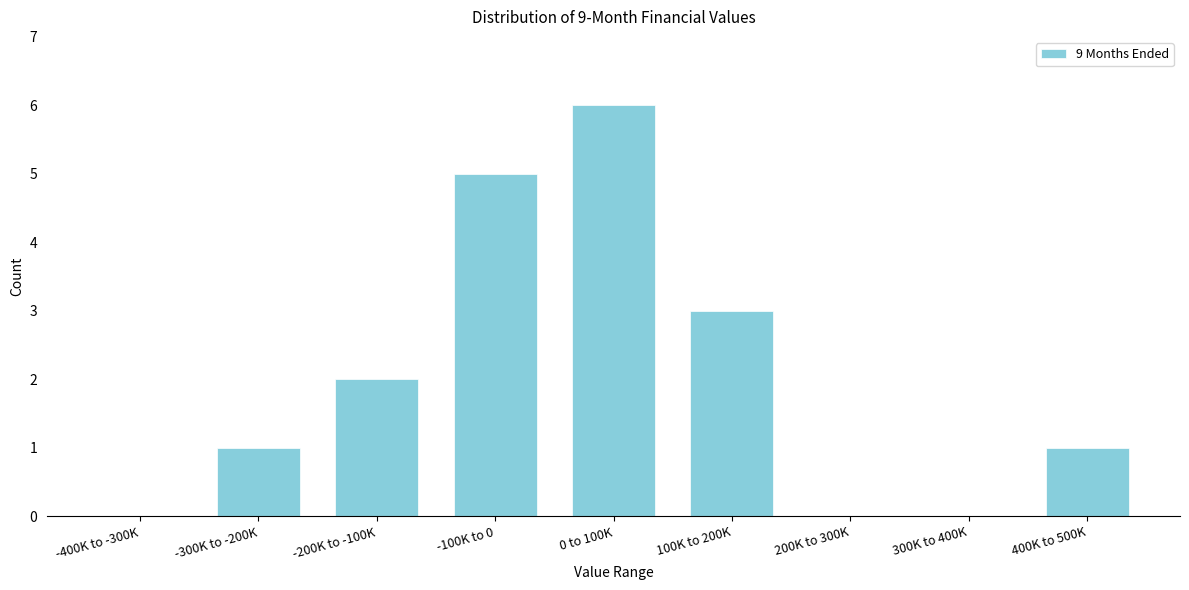

Reading left to right, list all the values displayed in this chart.

-400K to -300K=0	-300K to -200K=1	-200K to -100K=2	-100K to 0=5	0 to 100K=6	100K to 200K=3	200K to 300K=0	300K to 400K=0	400K to 500K=1